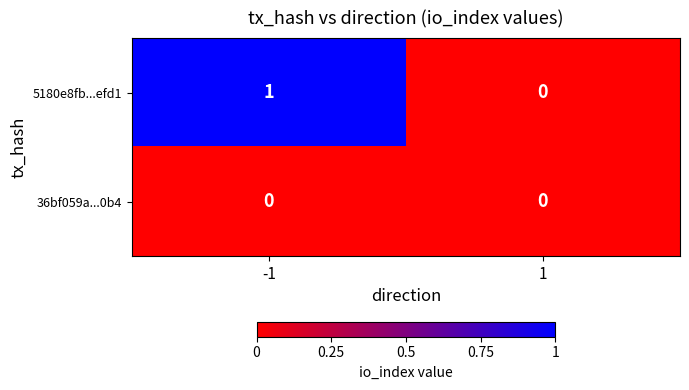

At which category is the sum across all series the highest?

-1